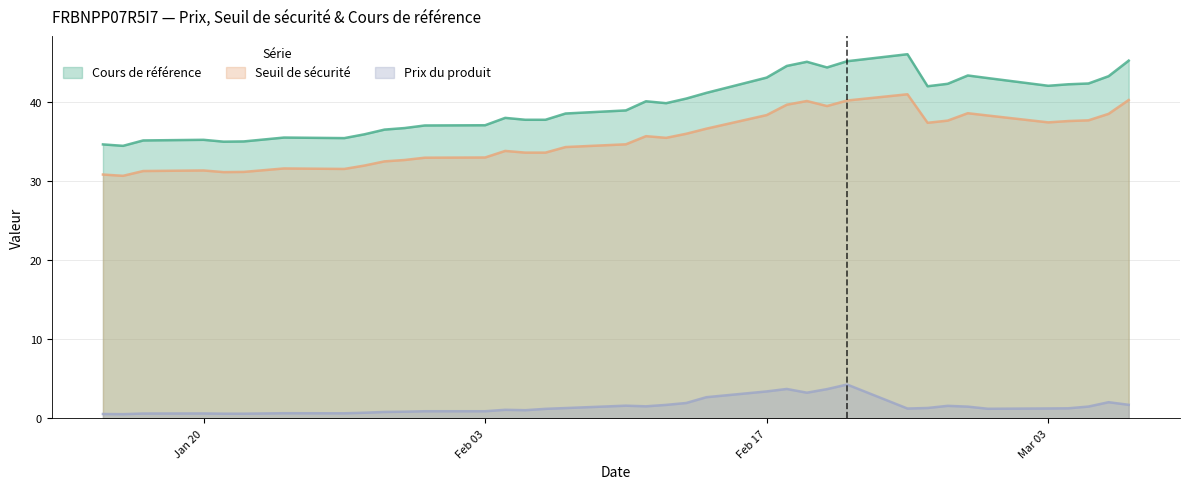

Which series has the largest total across all categories?

Cours de référence